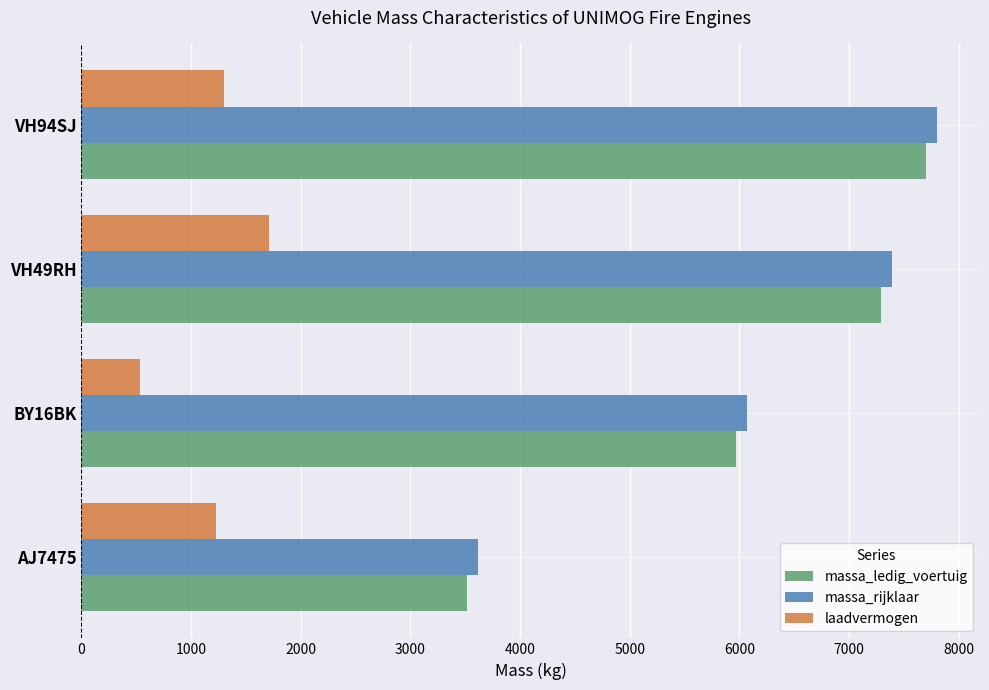

What is the difference between the maximum and minimum values in the massa_ledig_voertuig series?

4180